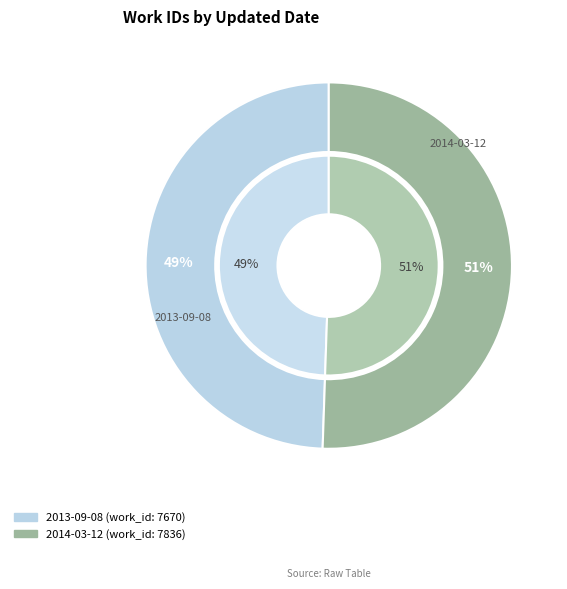

What is the majority slice?

2014-03-12